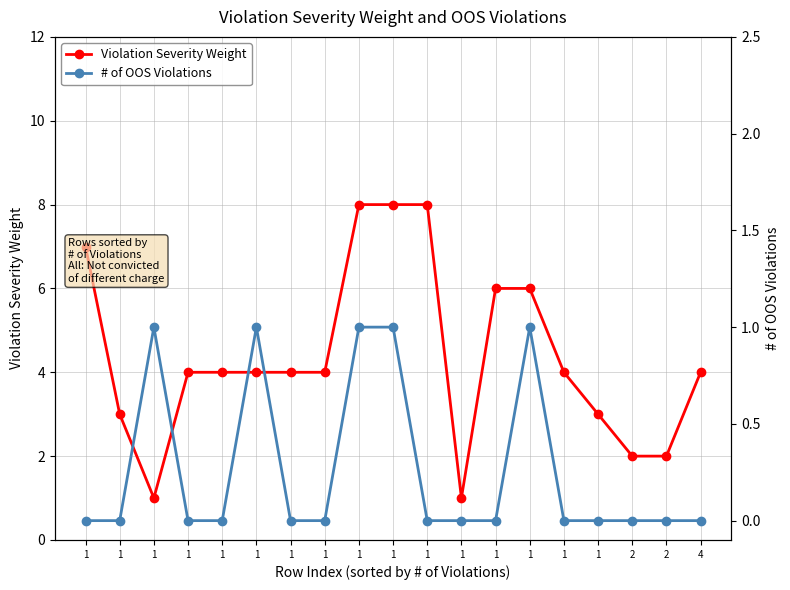

At how many categories does at least one series exceed 6?

4